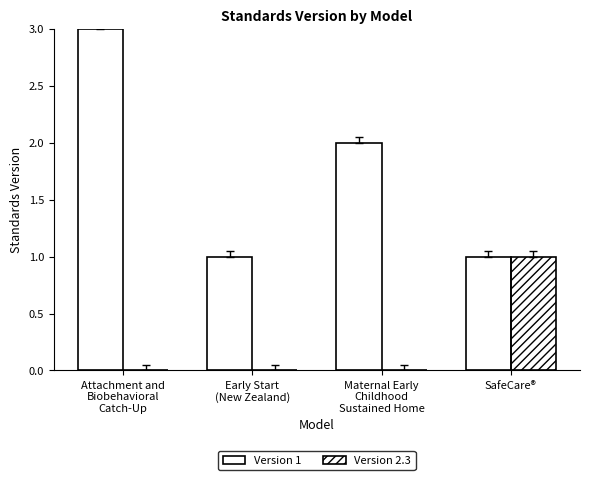

Which series has the largest total across all categories?

Version 1